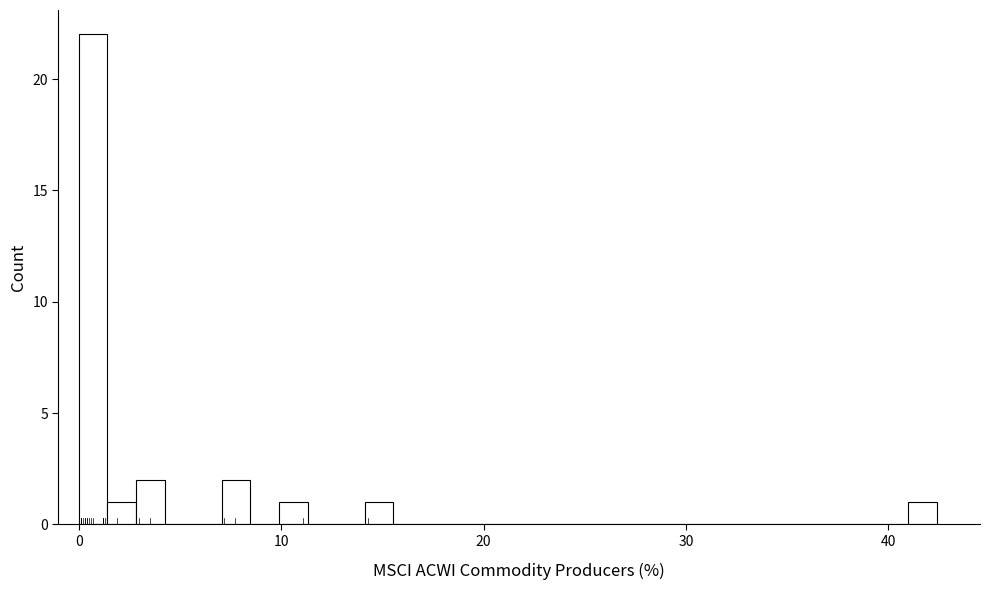

Around what value on the x-axis is the tallest bar? Give the approximate position of its centre, as read against the axis.

1